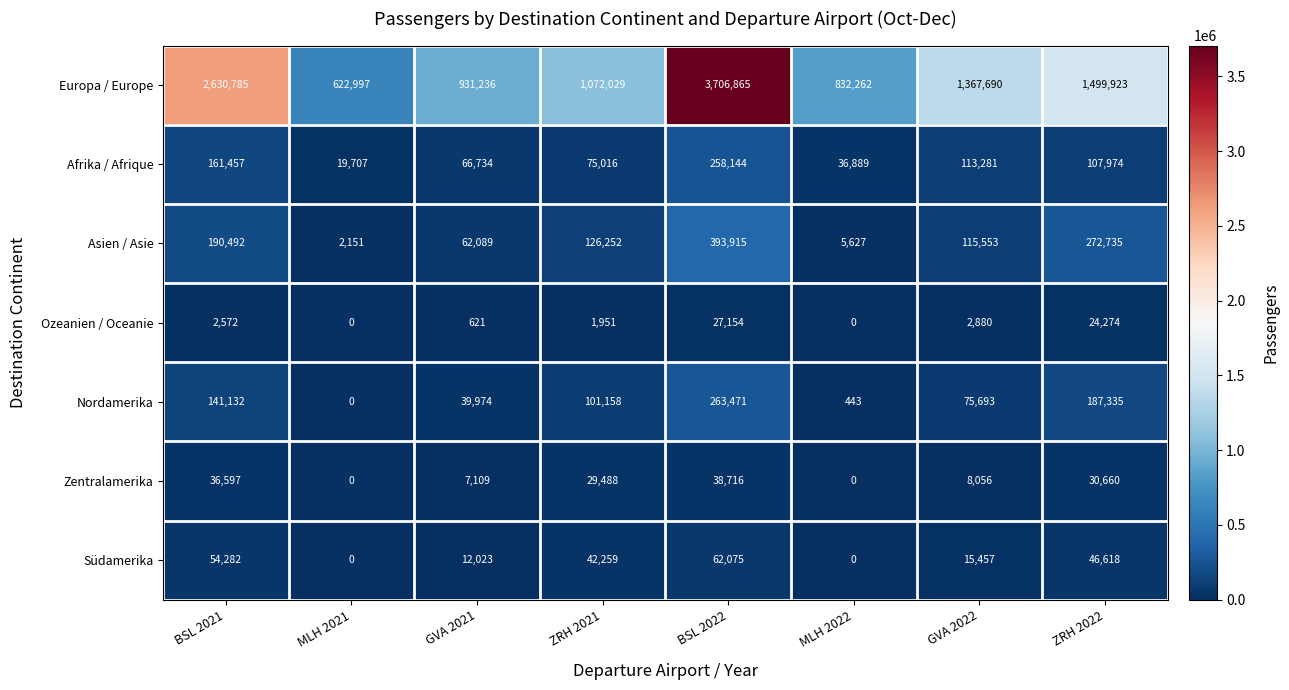

How many categories are shown in the chart?

8